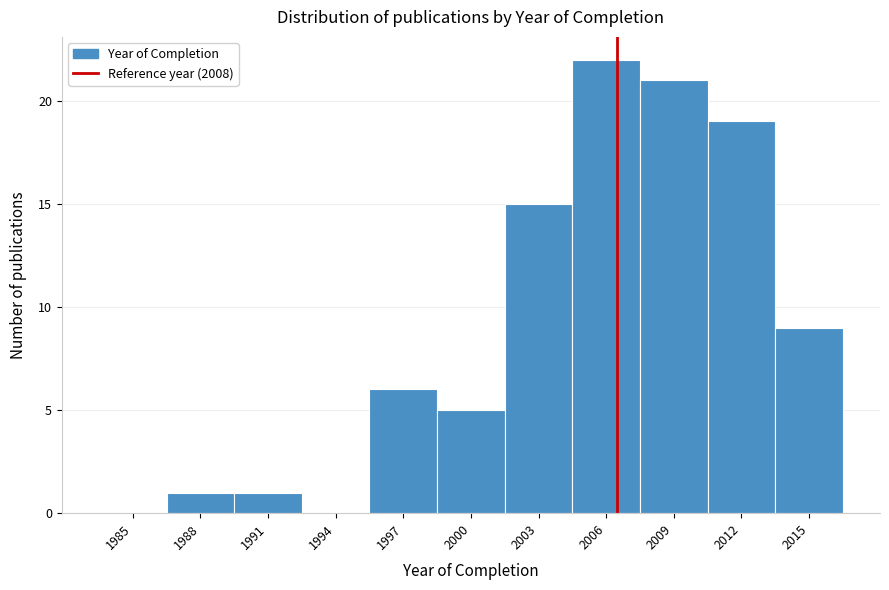

Reading right to left, extract all data points from this chart.

2015=9	2012=19	2009=21	2006=22	2003=15	2000=5	1997=6	1994=0	1991=1	1988=1	1985=0